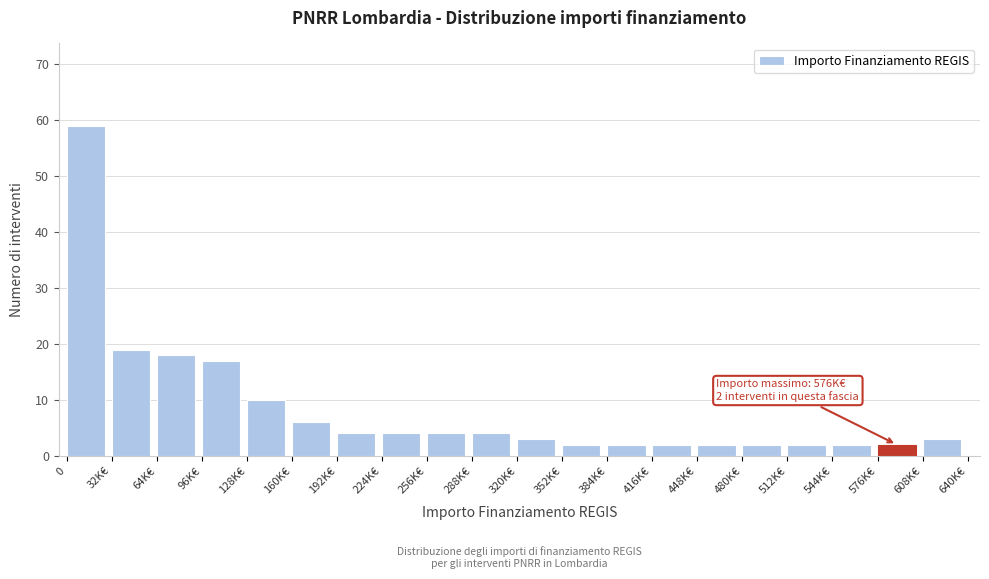

Reading left to right, transcribe all the data shown in this chart.

59	19	18	17	10	6	4	4	4	4	3	2	2	2	2	2	2	2	2	3